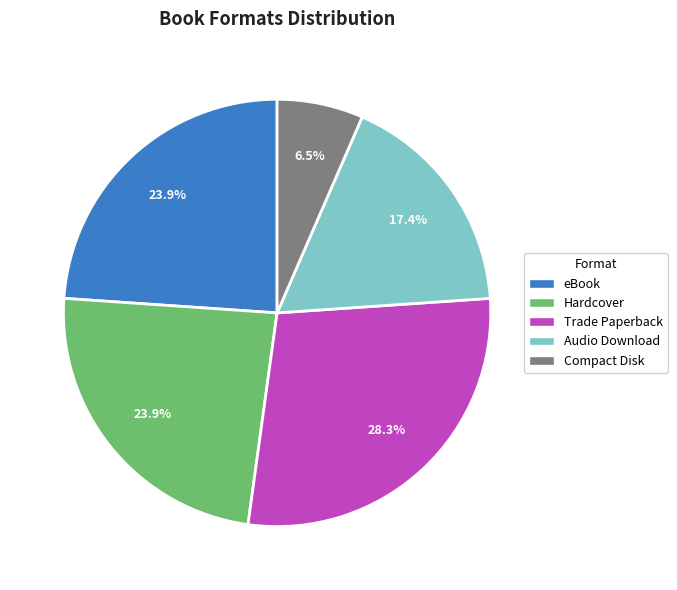

Count the number of slices in the pie.

5